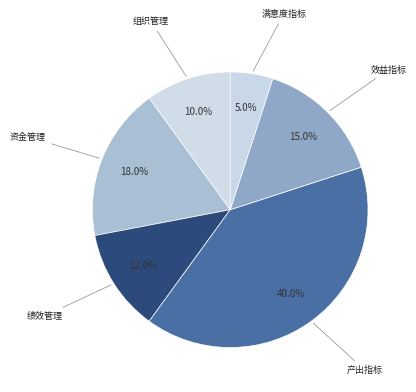

Which slice is the largest?

产出指标